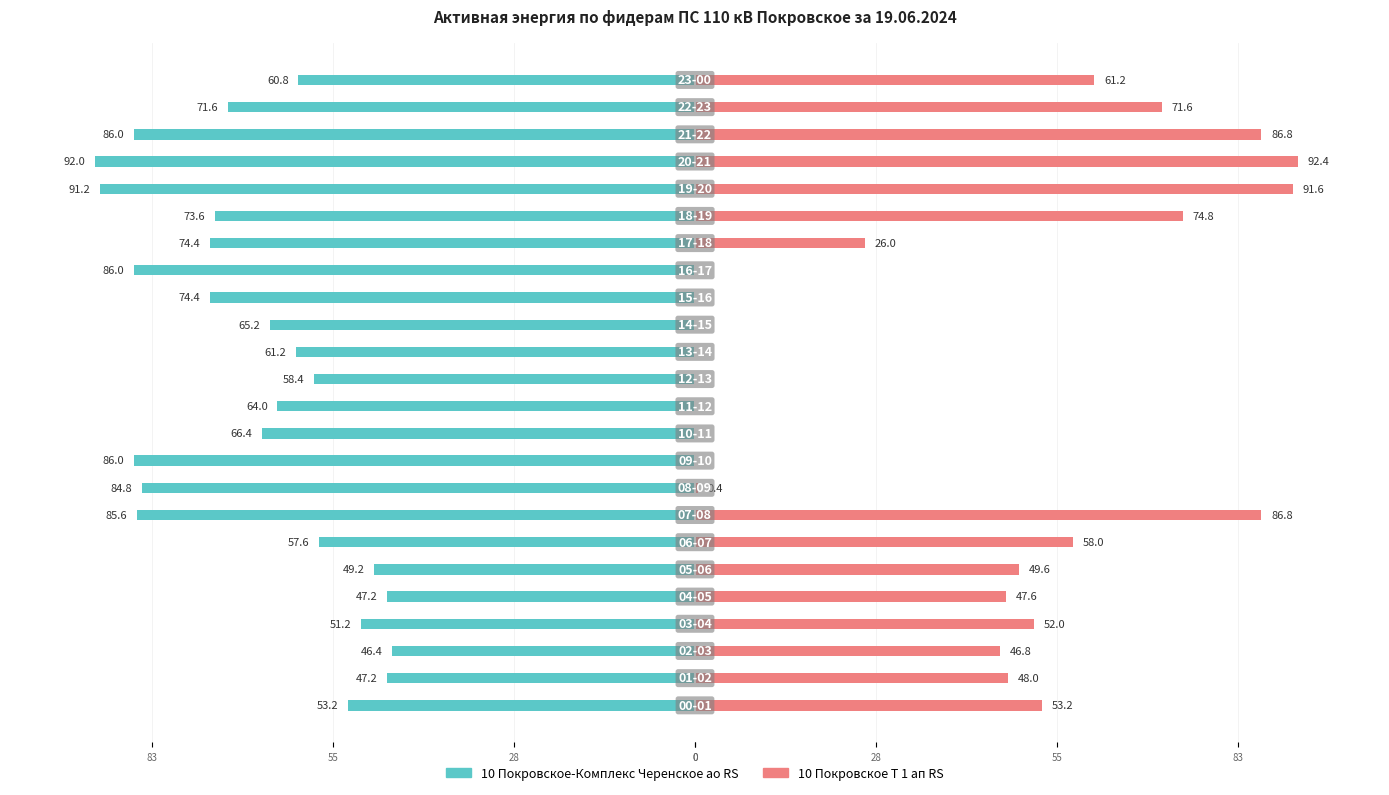

The 10 Покровское-Комплекс Черенское ао RS series shows -76.0 at 28. True or false?

False